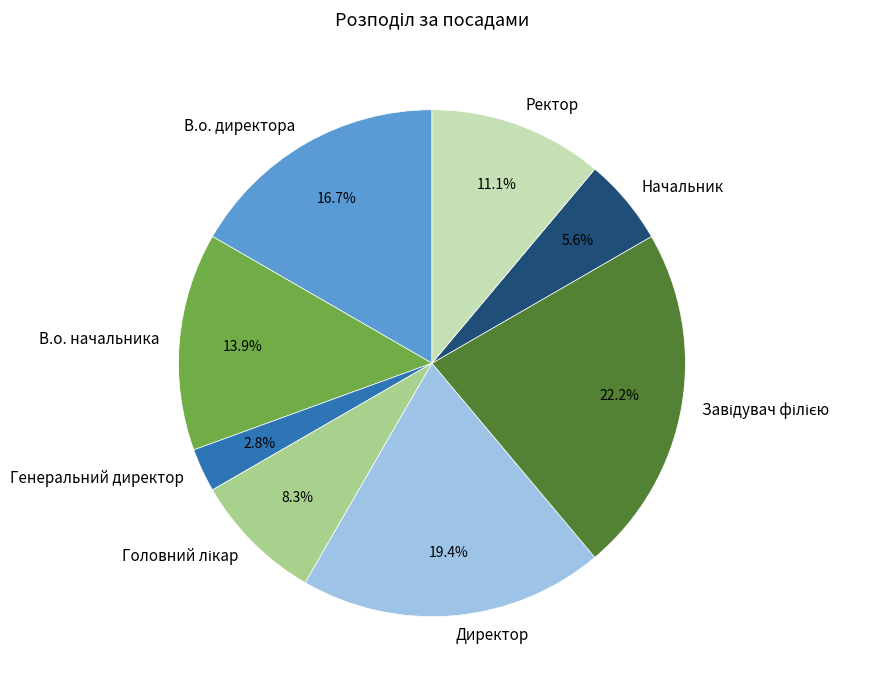

What is the smallest slice in the pie chart?

Генеральний директор